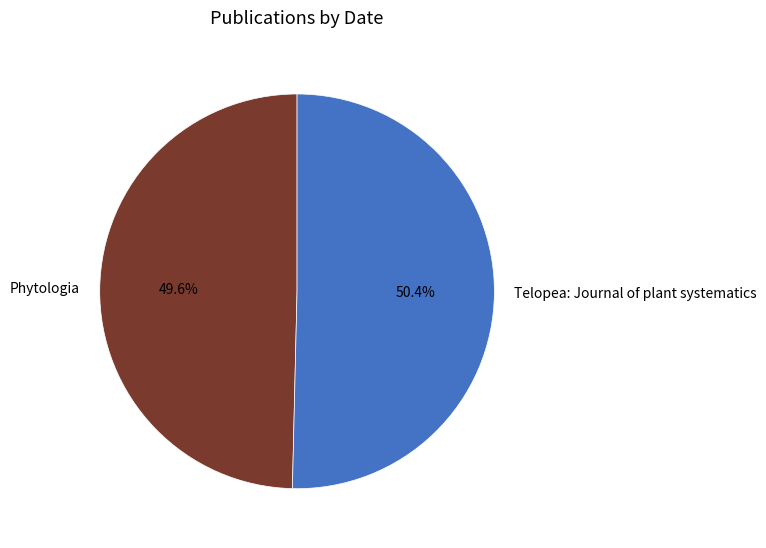

Which category has the biggest portion of the pie?

Telopea: Journal of plant systematics